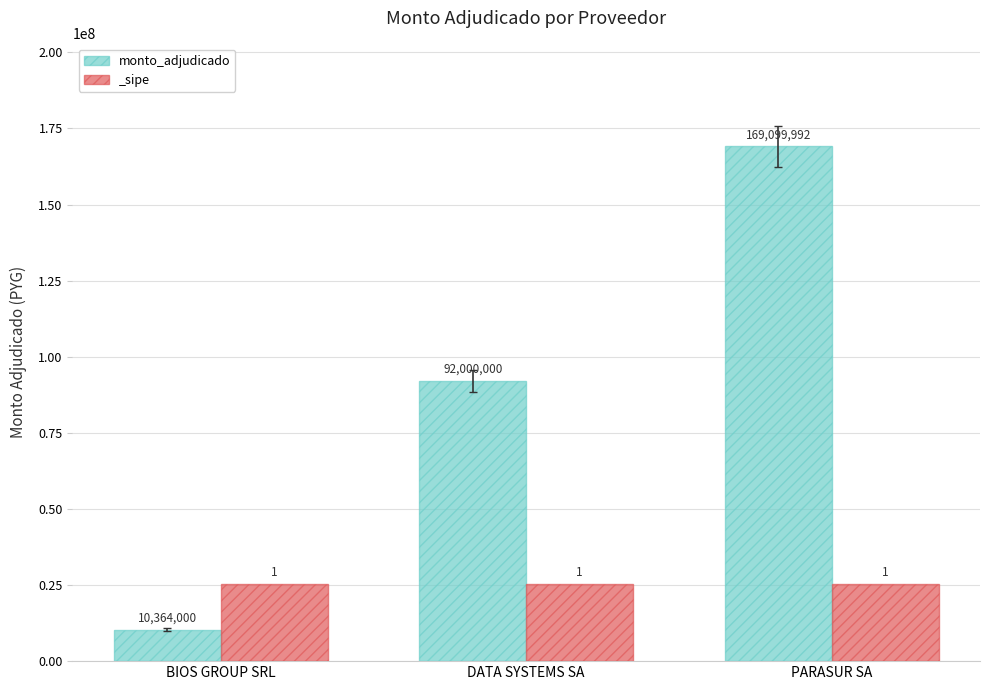

What is the difference between the values at DATA SYSTEMS SA and BIOS GROUP SRL?

81636000